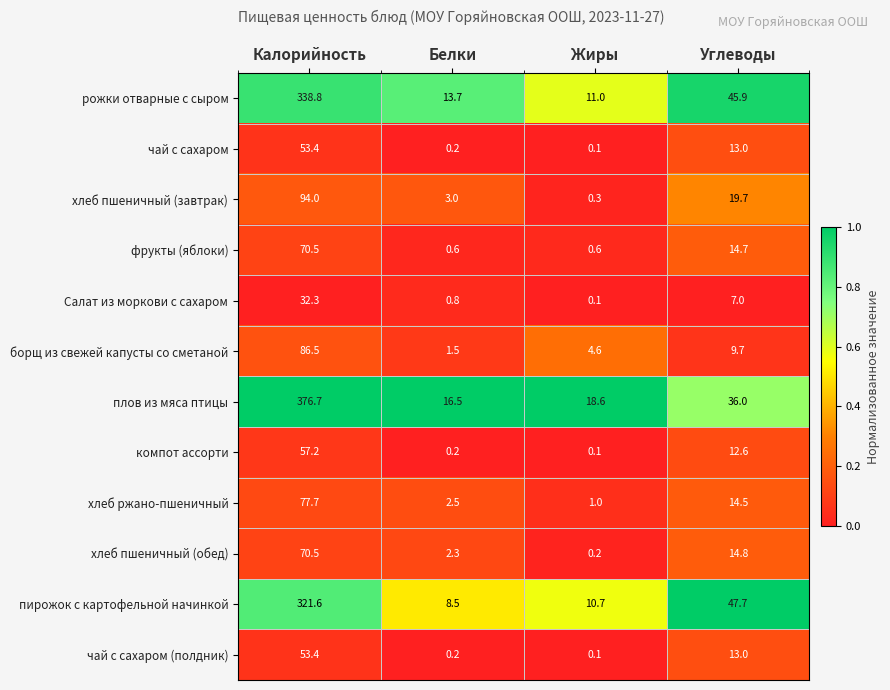

Which series has the largest total across all categories?

плов из мяса птицы